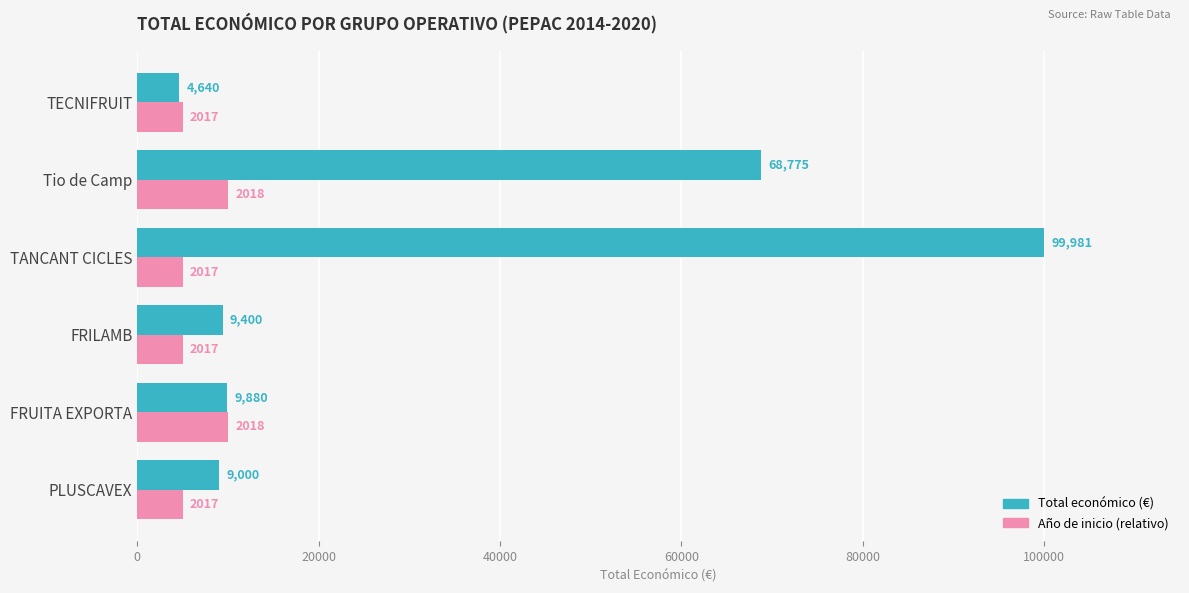

What is the spread (max minus min) of values at TANCANT CICLES?

94981